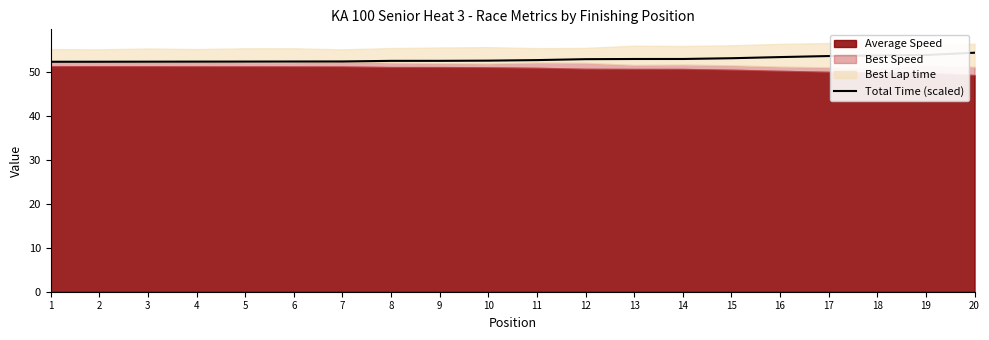

Is it true that Total Time (scaled) equals 52.5 at 8?

True